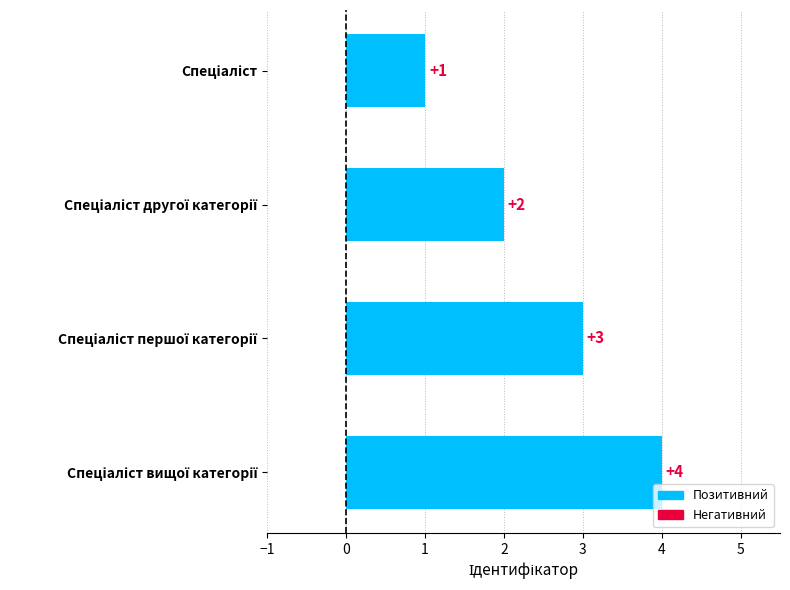

What is the maximum value shown in the chart?

4